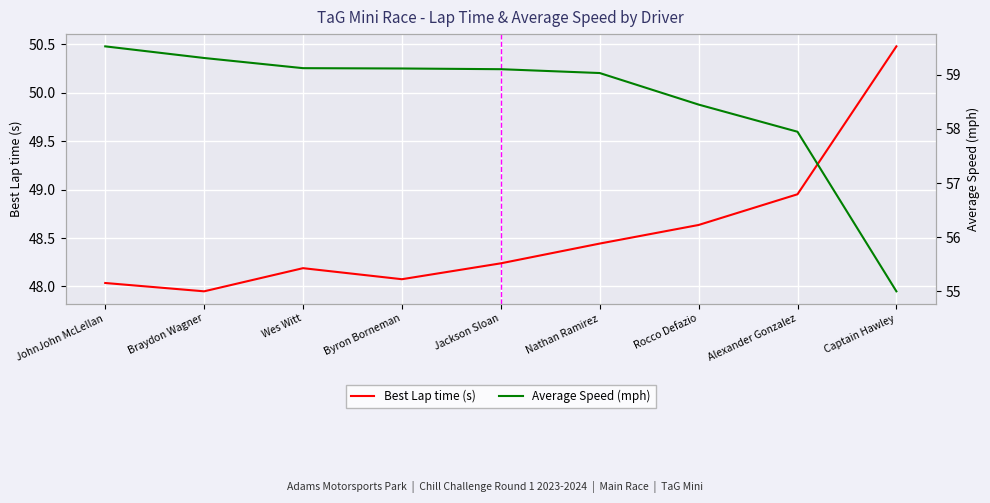

At which label is Best Lap time (s) closest to 49?

Alexander Gonzalez